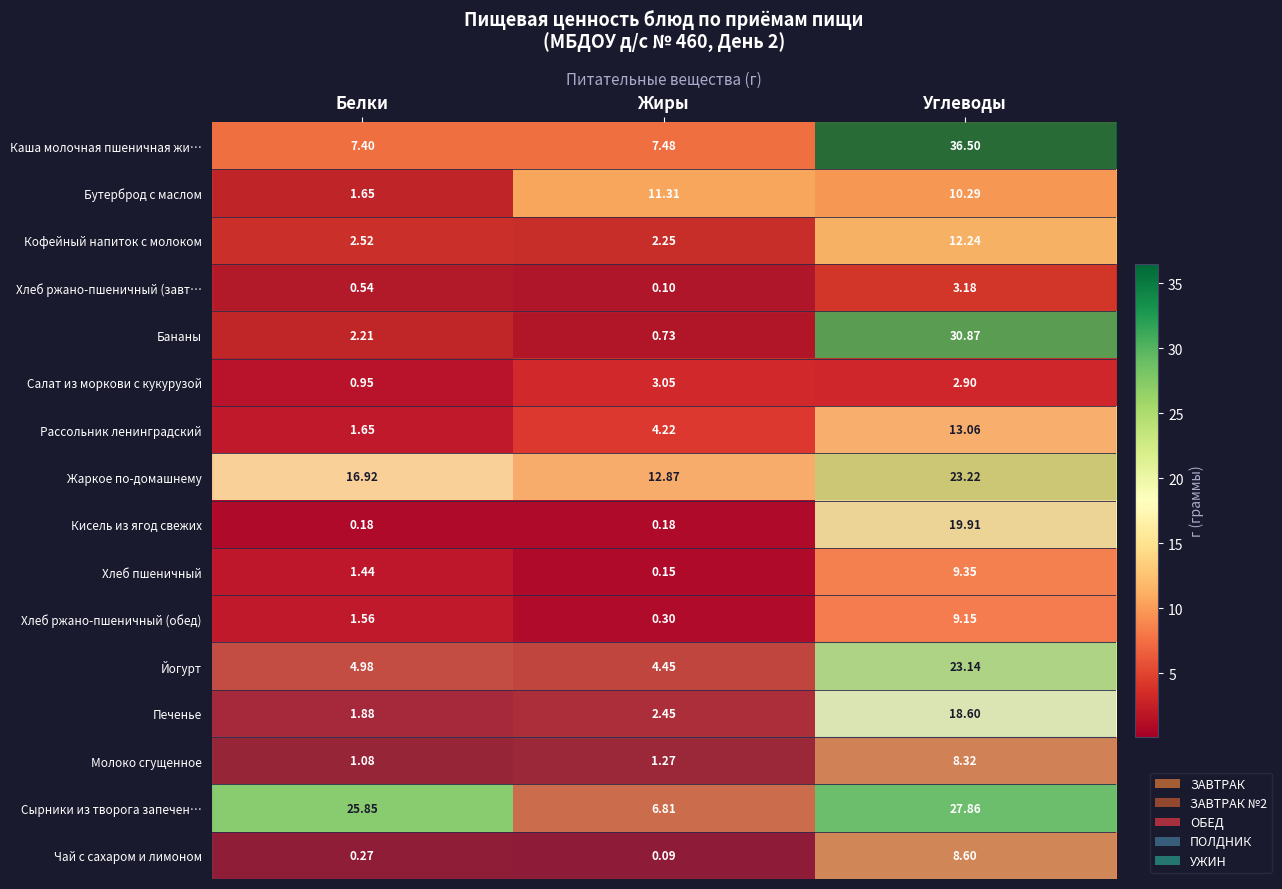

Is the value of Каша молочная пшеничная жи… at Углеводы greater than the value of Хлеб пшеничный at Углеводы?

Yes